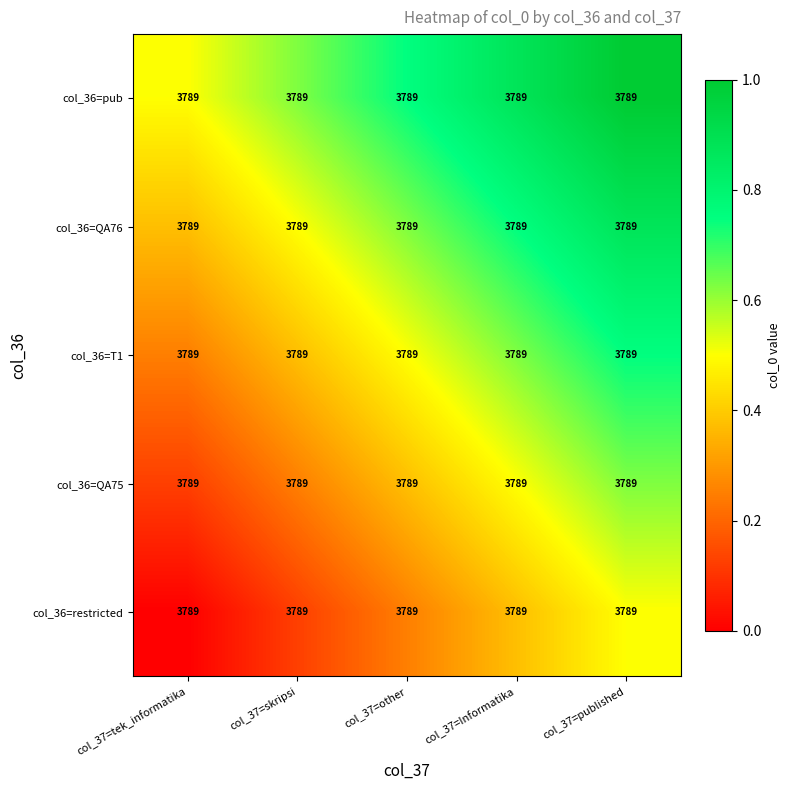

The value of col_36=restricted at col_37=published is 0.2. True or false?

False